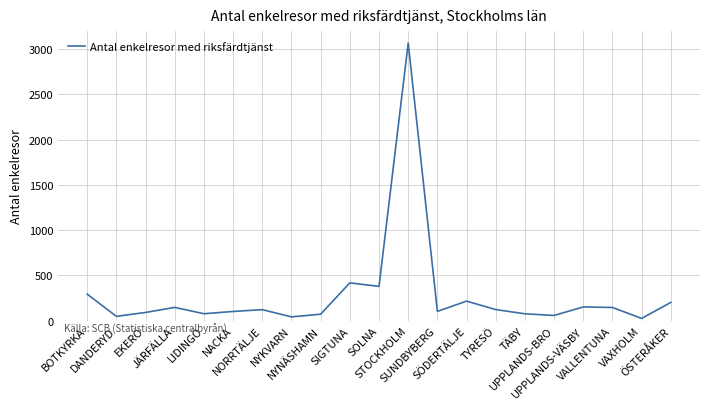

How many series are shown in this chart?

1